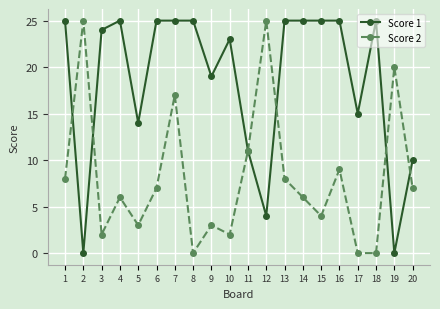

True or false: Score 1 has more than 0 interior local peaks.

True